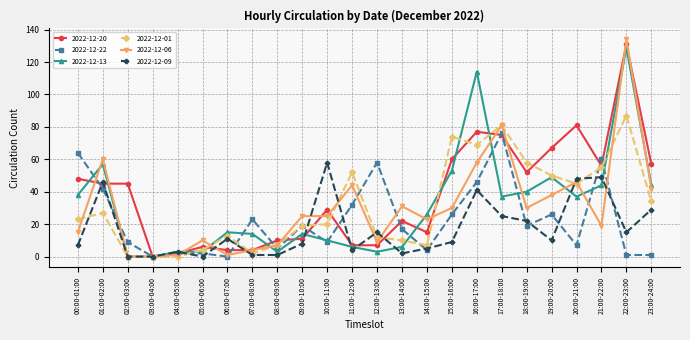

What is the difference between the second highest and second lowest values in the 2022-12-01 series?

81